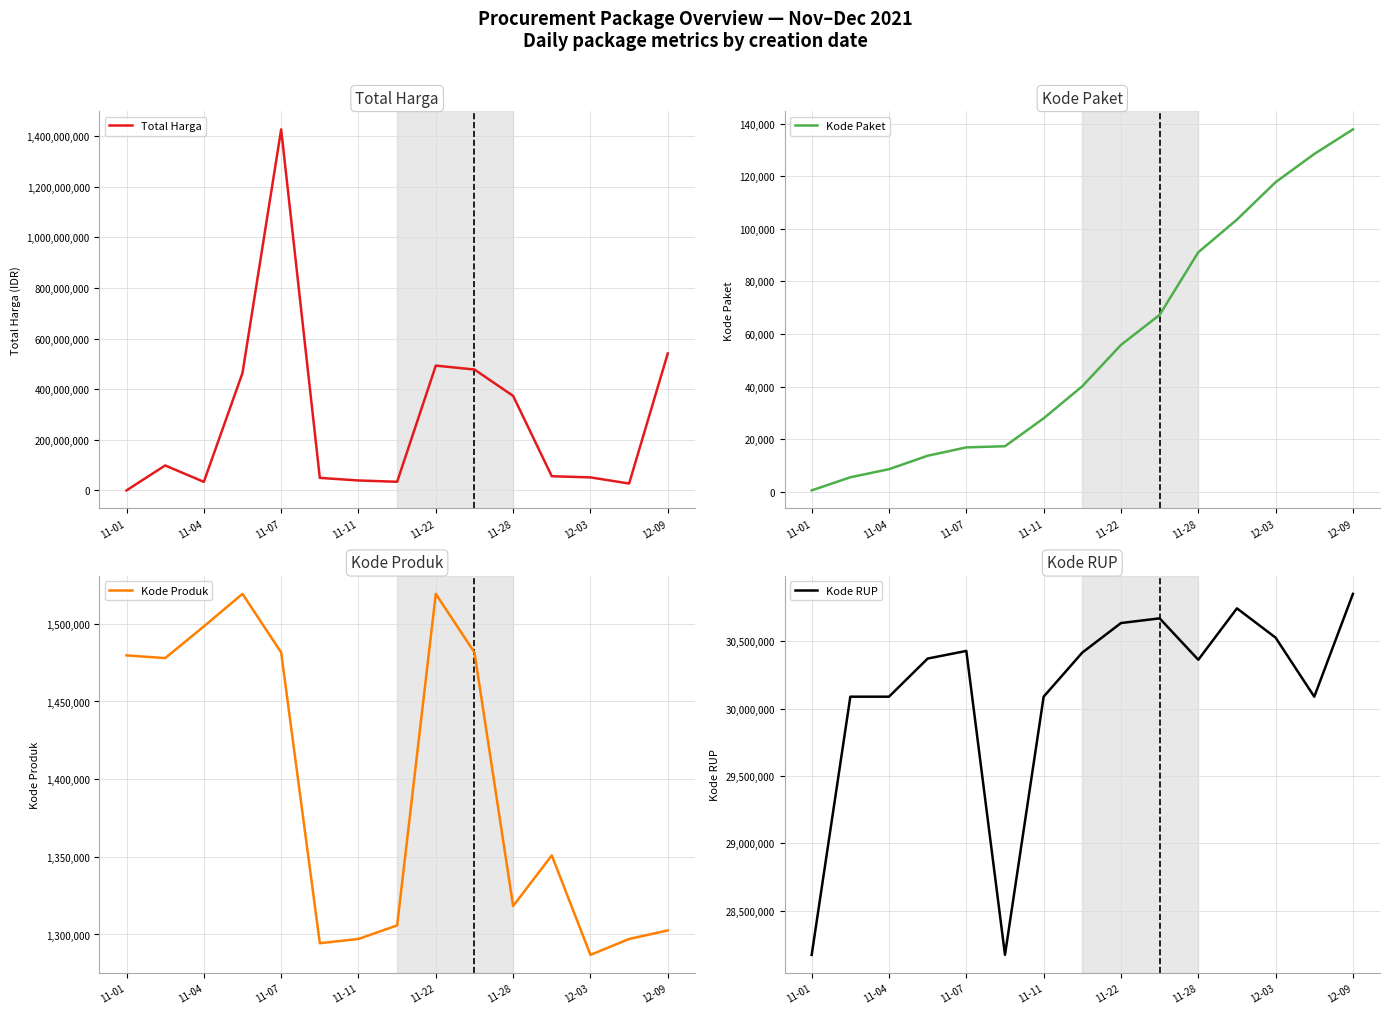

At which label does Kode Produk reach its minimum?

12-03